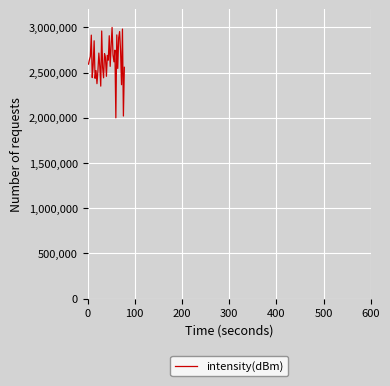

What is the smallest value displayed?

2000000.0